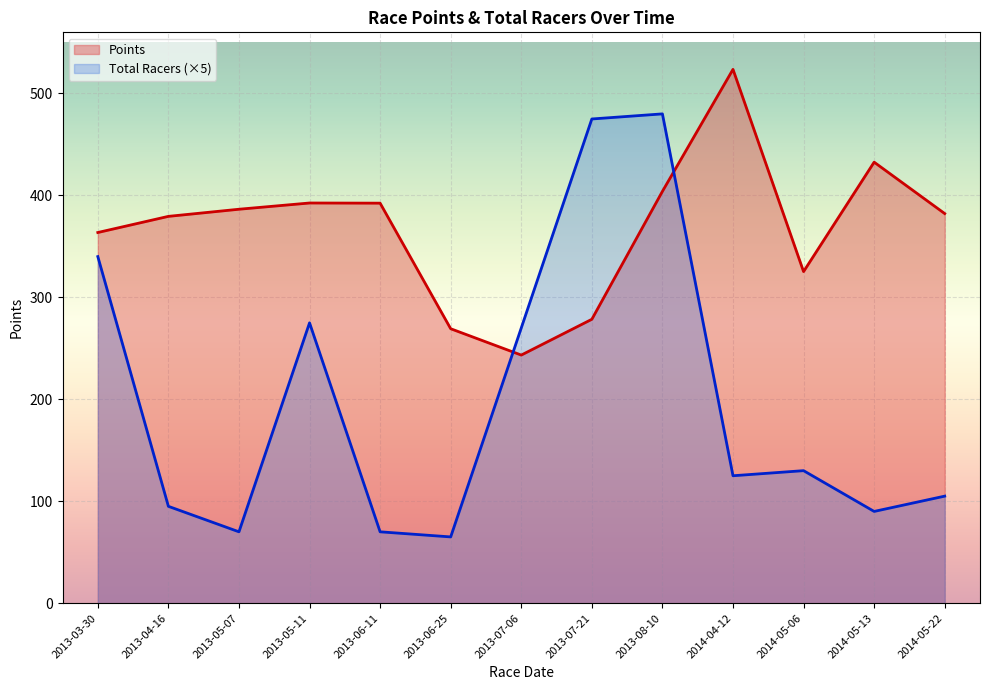

What is the sum of all Total Racers values?

2590.0